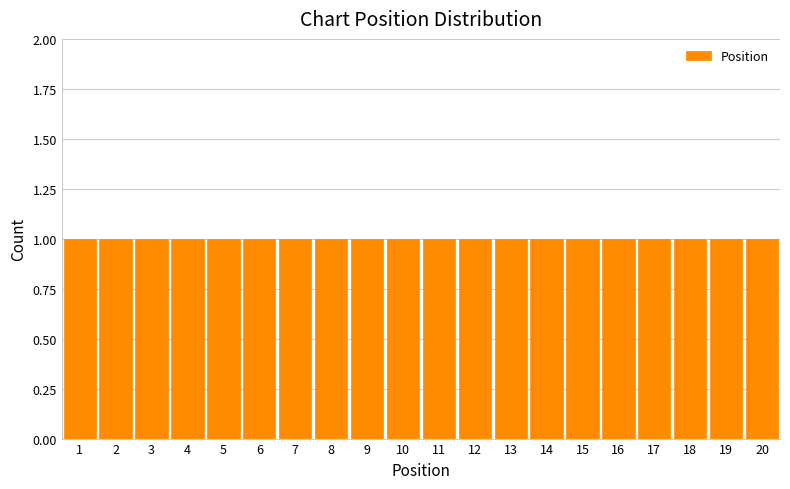

What is the height of the bar covering 10.5 to 11.5 on the x-axis? The values are not printed on the chart, so give them approximately, as read against the axis.

1